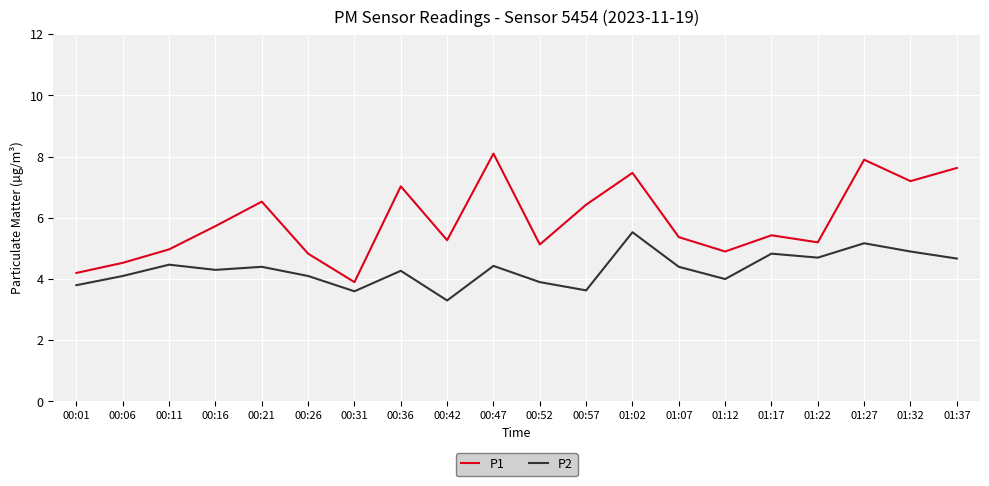

What position from the right is 00:21?

16